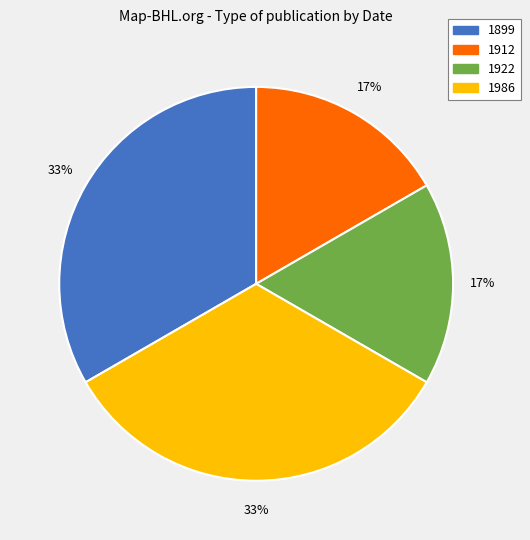

What percentage is the 1899 slice, to the nearest percent?

33%